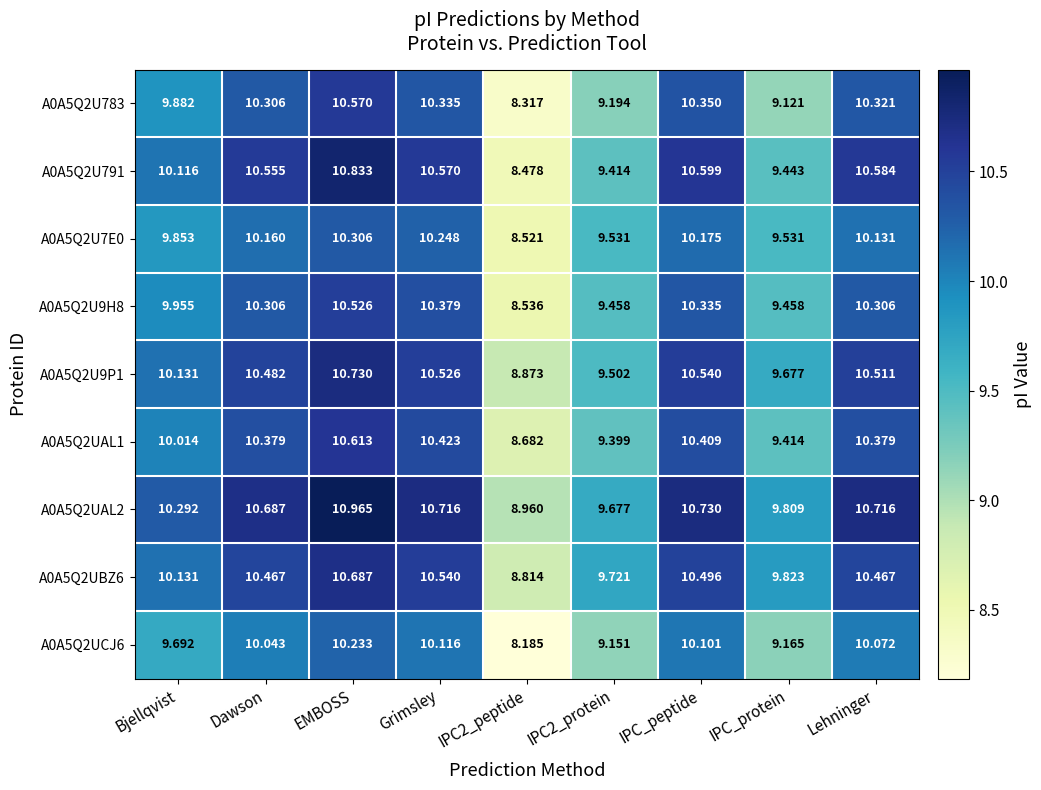

Where is A0A5Q2U783 nearest to the value 9?

IPC_protein